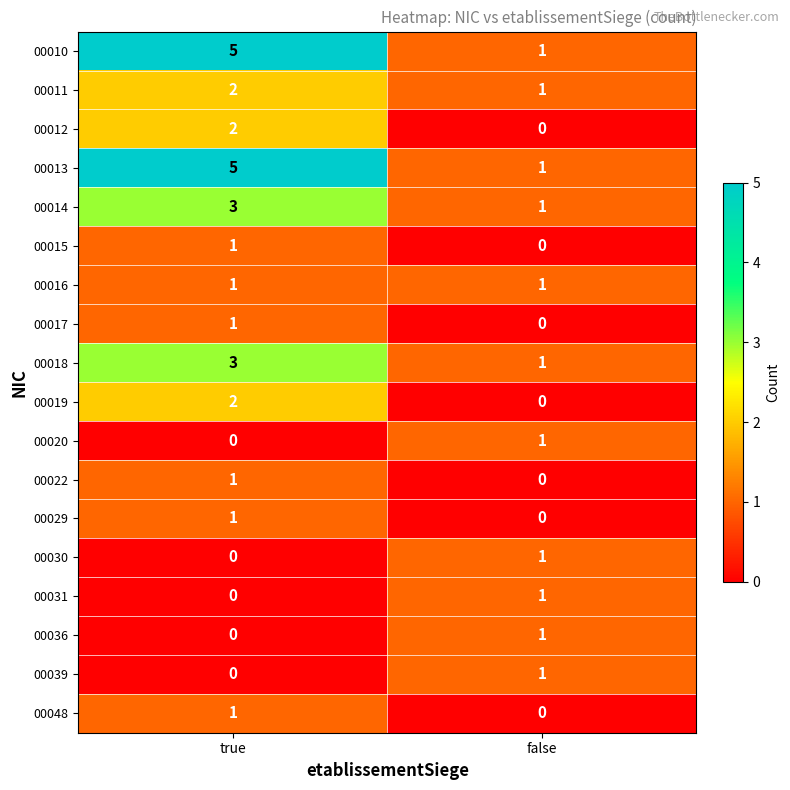

True or false: 00022 has a value of 0 at false.

True